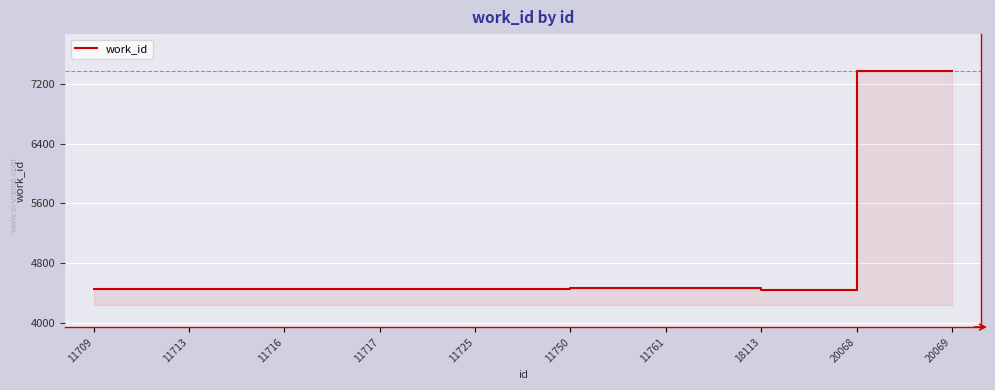

Rank the categories by value from lowest to highest.

18113, 11709, 11713, 11716, 11717, 11725, 11750, 11761, 20068, 20069